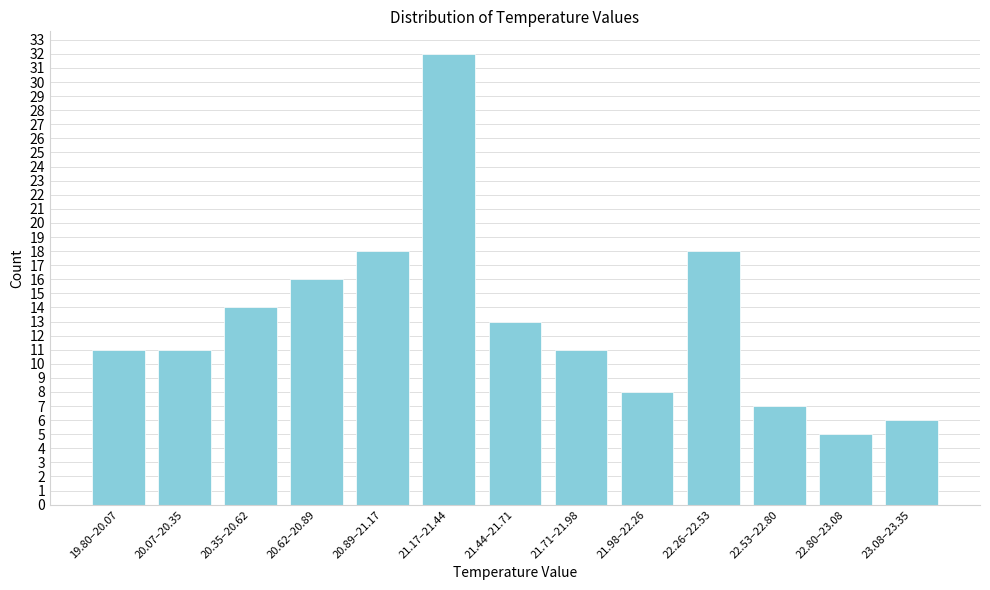

Reading left to right, what are all the values shown in this chart?

19.80–20.07=11	20.07–20.35=11	20.35–20.62=14	20.62–20.89=16	20.89–21.17=18	21.17–21.44=32	21.44–21.71=13	21.71–21.98=11	21.98–22.26=8	22.26–22.53=18	22.53–22.80=7	22.80–23.08=5	23.08–23.35=6